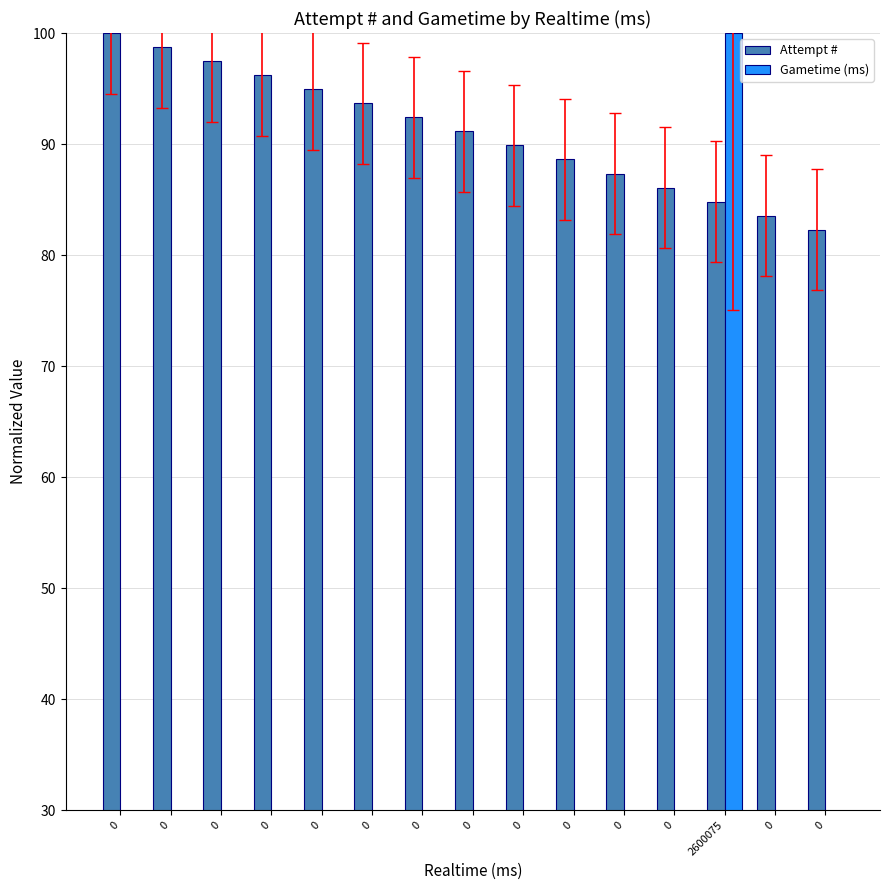

List the series in order of their peak value, lowest first.

Attempt #, Gametime (ms)